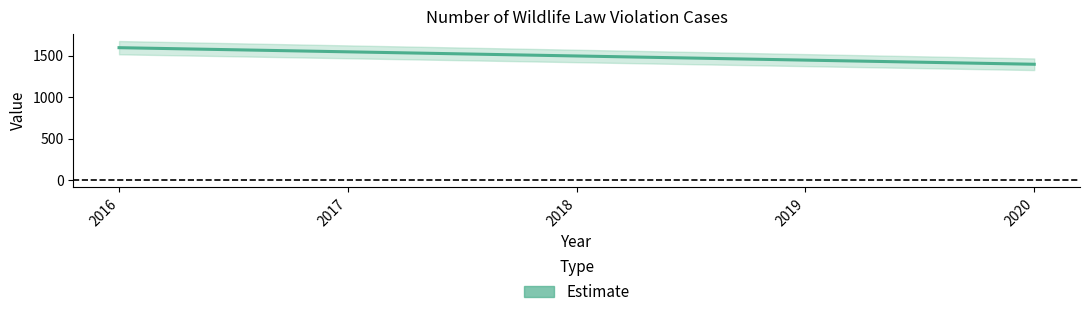

Count the number of categories in the chart.

5